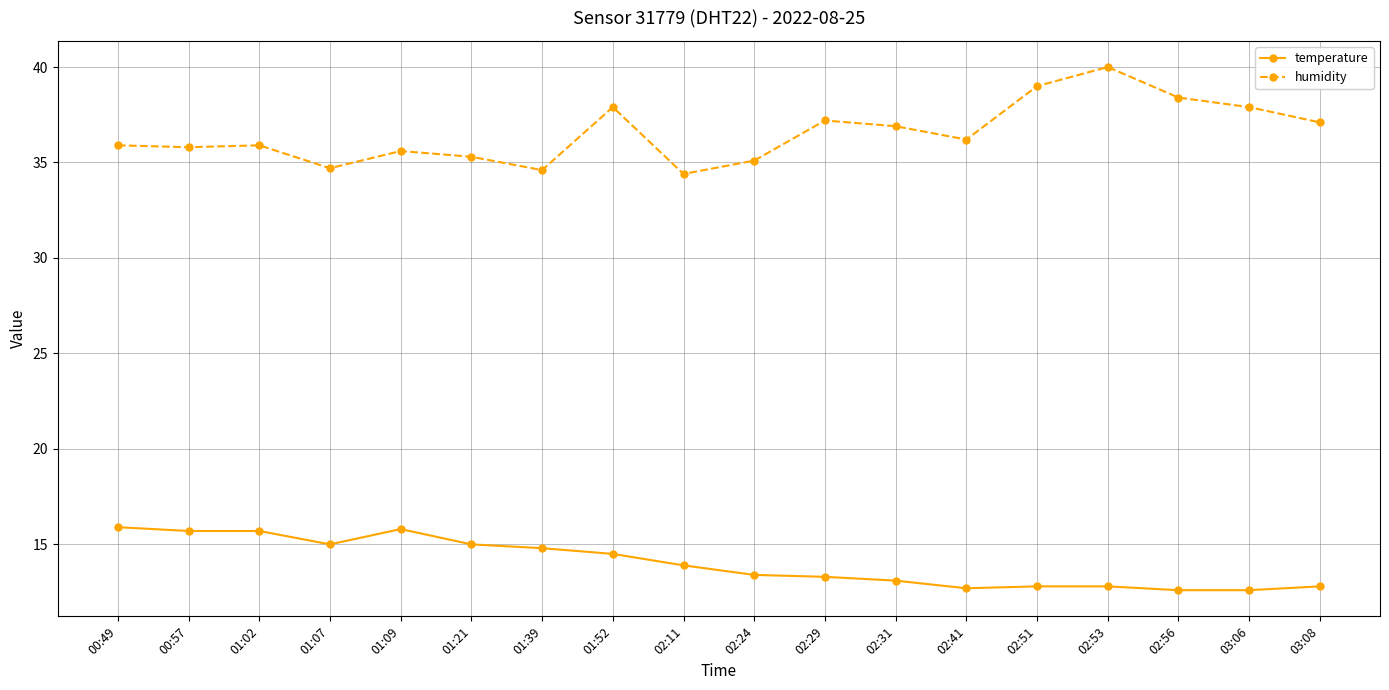

True or false: humidity has more than 2 points higher than both neighbors.

True